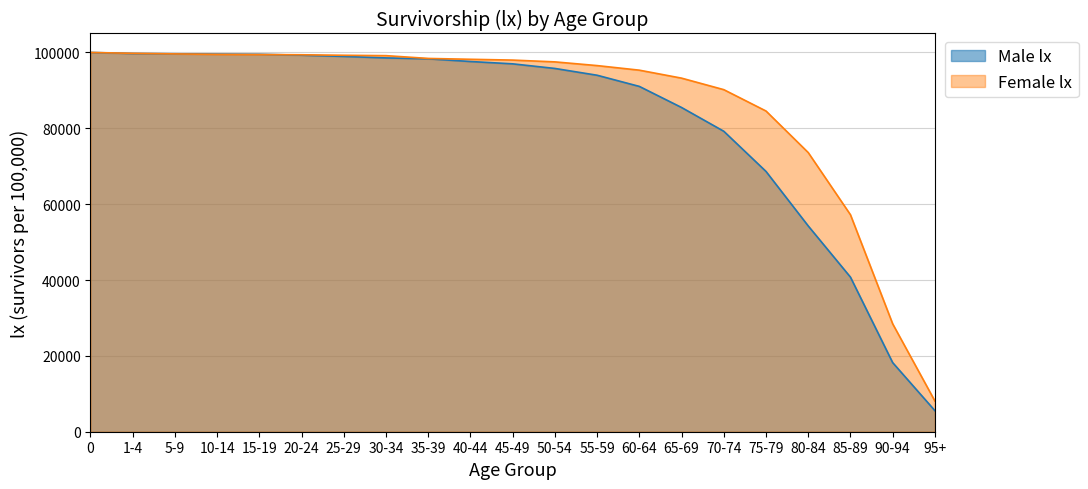

What is the greatest value displayed?

100000